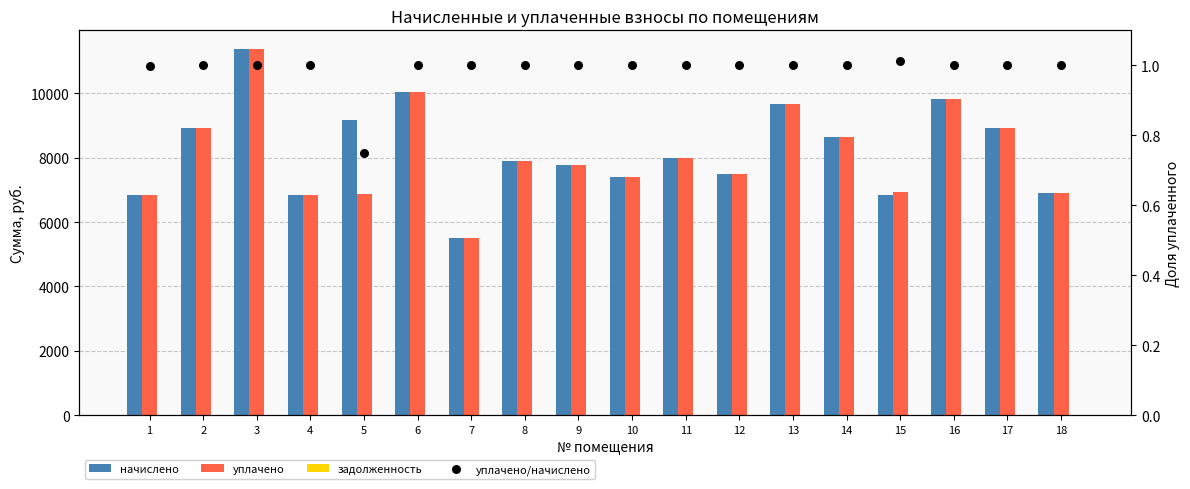

Which series has the largest total across all categories?

начислено